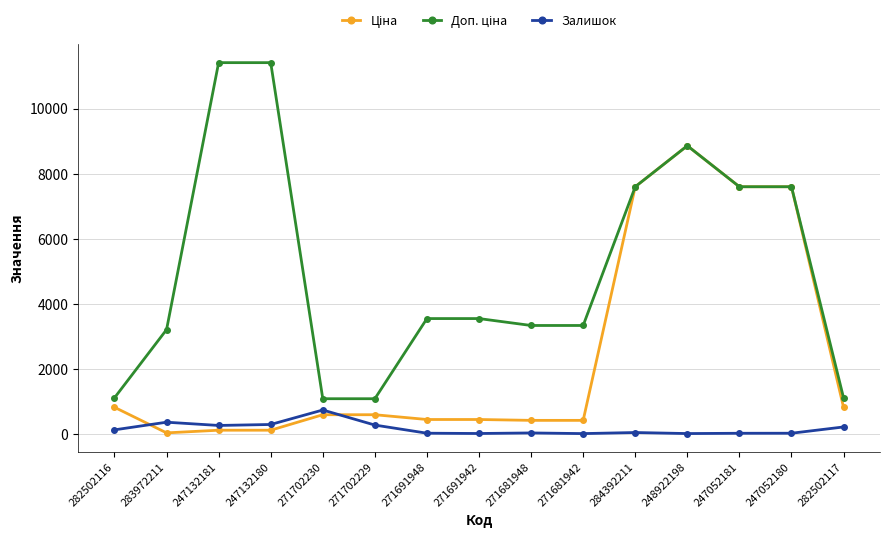

The Залишок series shows 360.0 at 283972211. True or false?

True